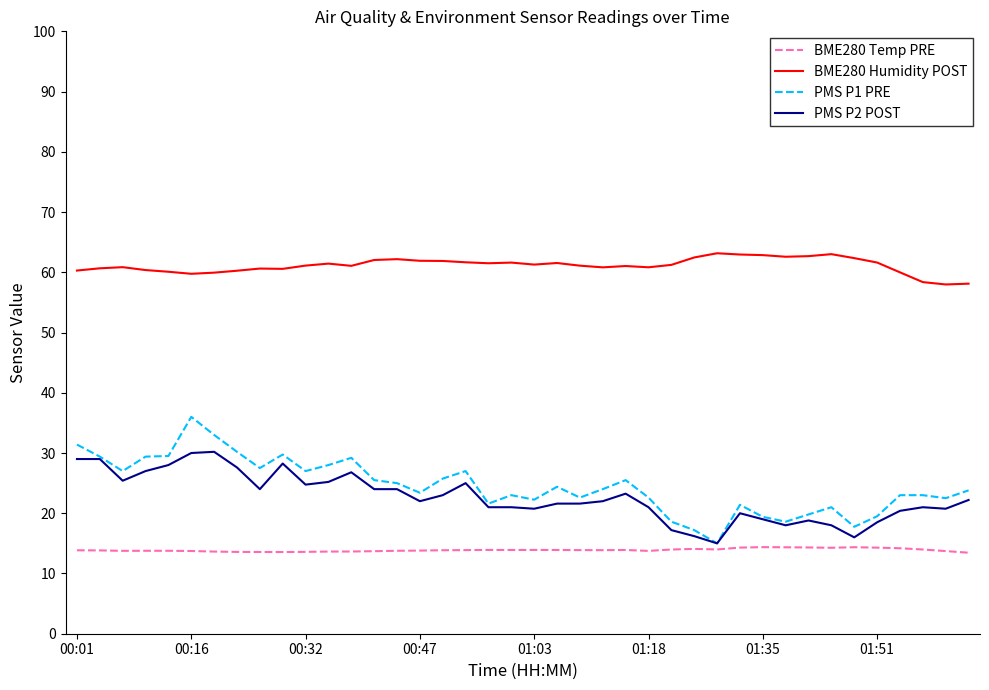

What is the average value of the BME280 Humidity POST series?

61.1